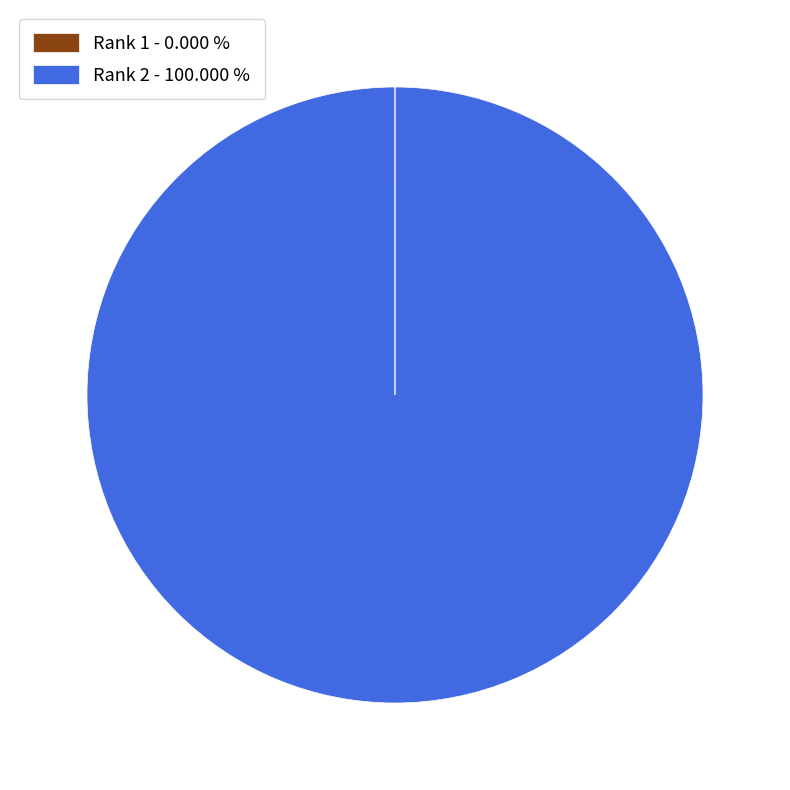

Is Rank 2 - 100.000 % the majority of the pie?

Yes